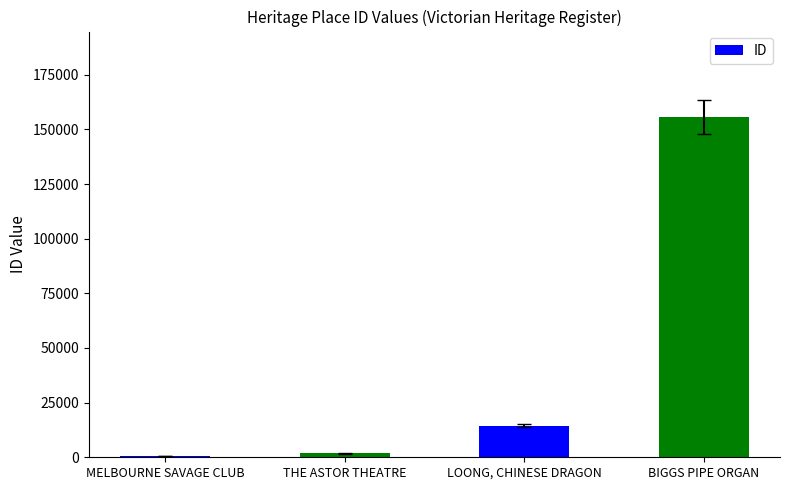

Reading left to right, extract all data points from this chart.

697	1818	14363	155832